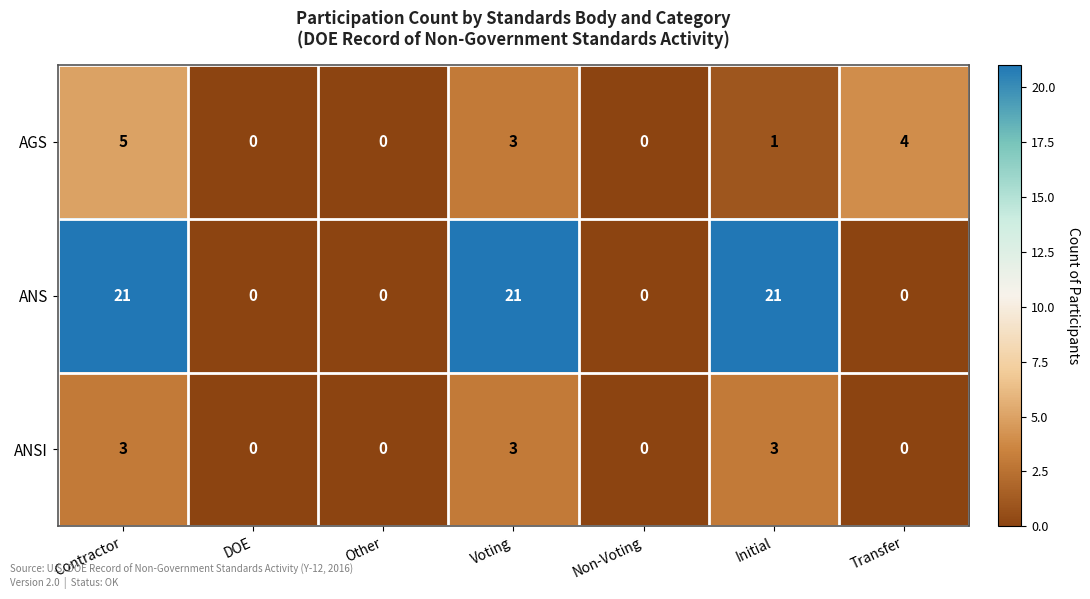

Count the ANS values in the range 0 to 21.

7